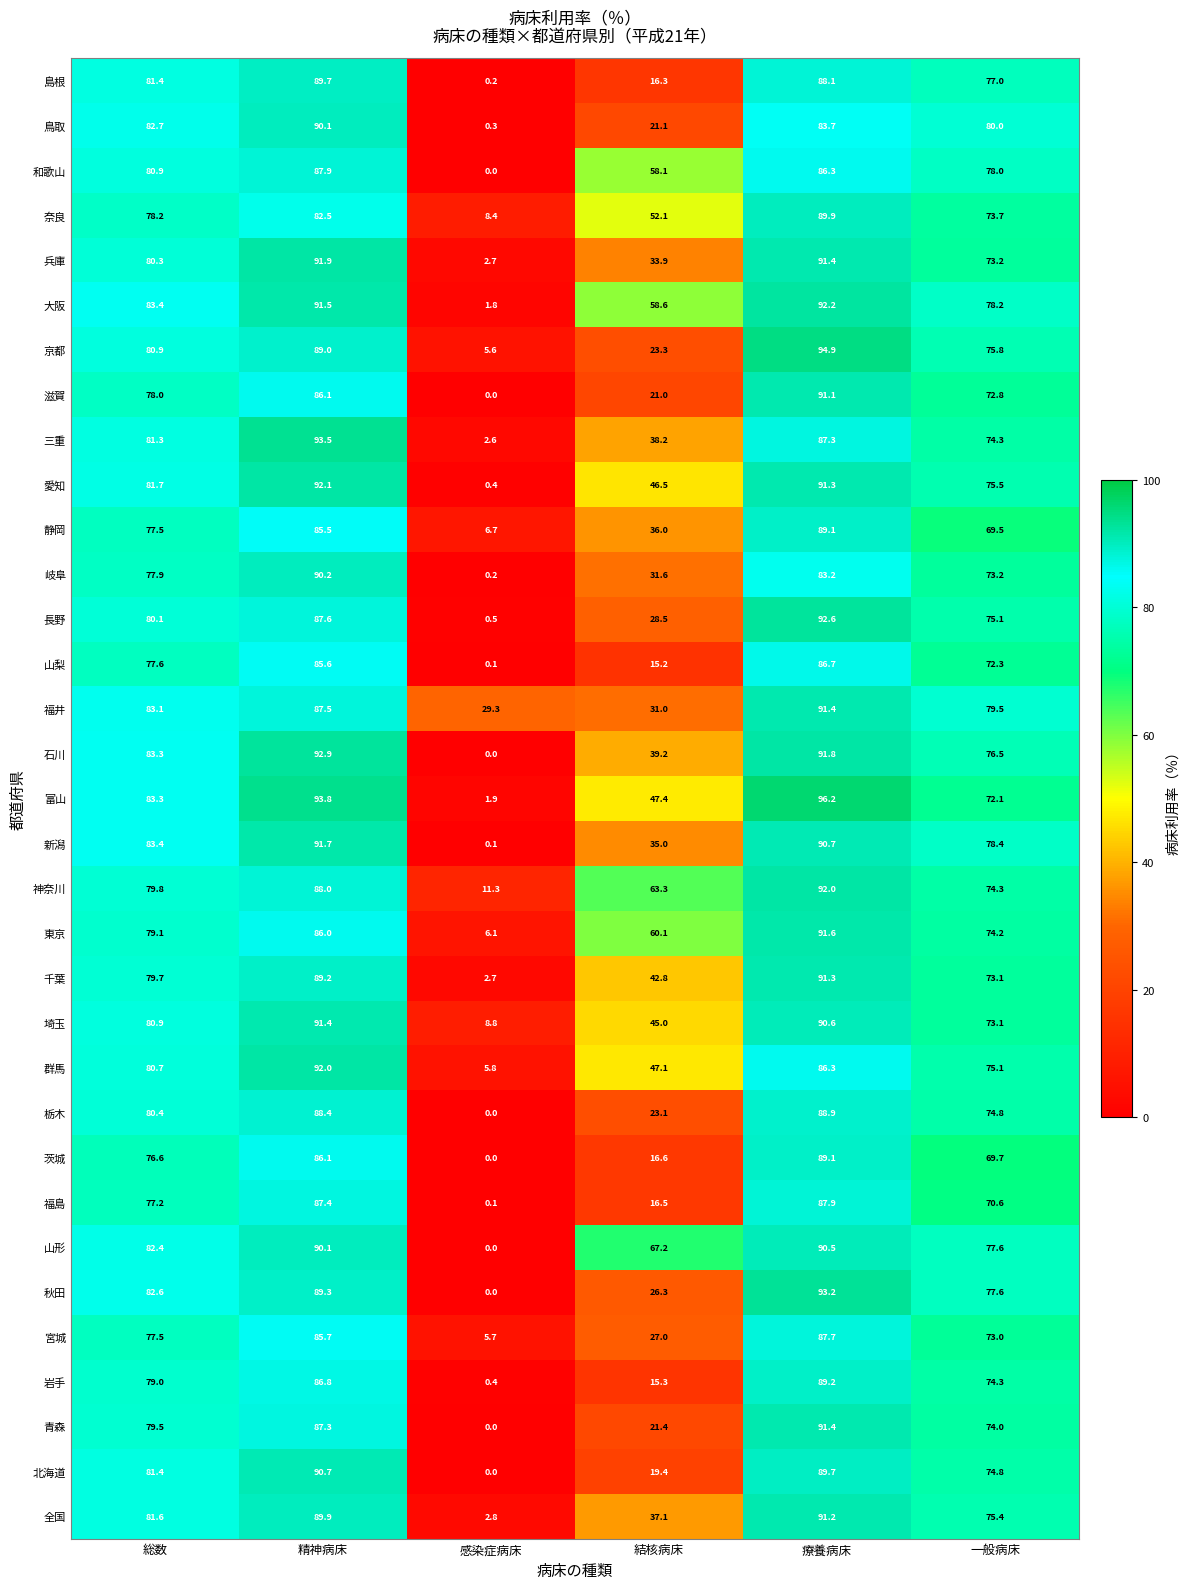

The 新潟 series shows 0.1 at 感染症病床. True or false?

True